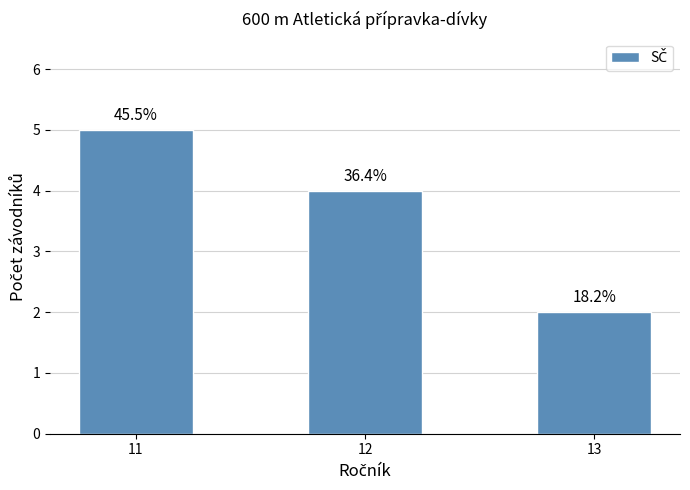

Read the value at 11.

5